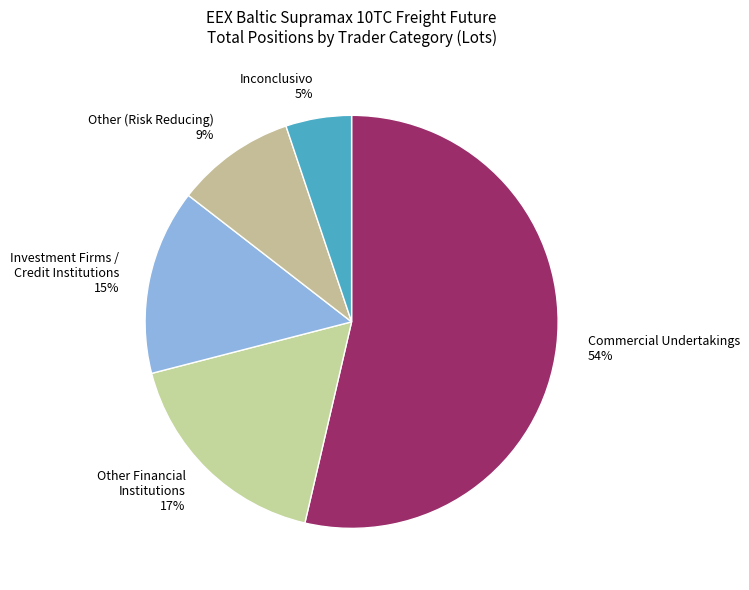

To the nearest percent, what is the average slice percentage?

20%